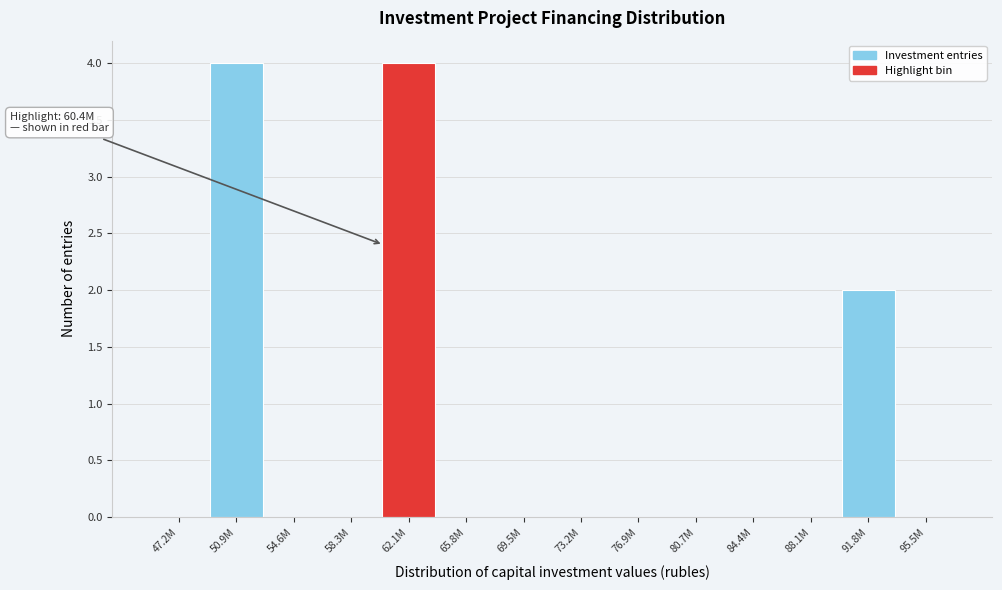

Reading left to right, transcribe all the data shown in this chart.

47.2M=0	50.9M=4	54.6M=0	58.3M=0	62.1M=4	65.8M=0	69.5M=0	73.2M=0	76.9M=0	80.7M=0	84.4M=0	88.1M=0	91.8M=2	95.5M=0